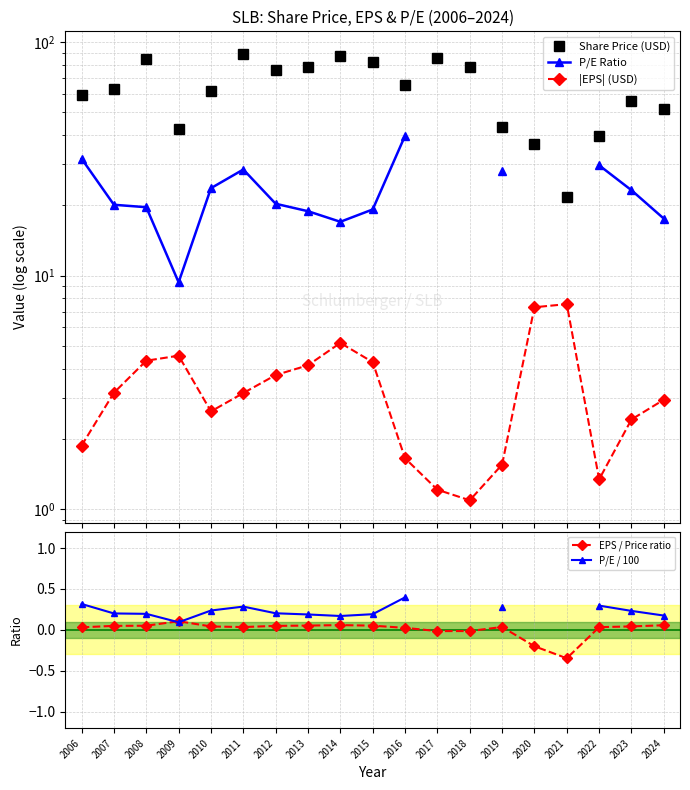

What is the smallest value displayed?

-0.3